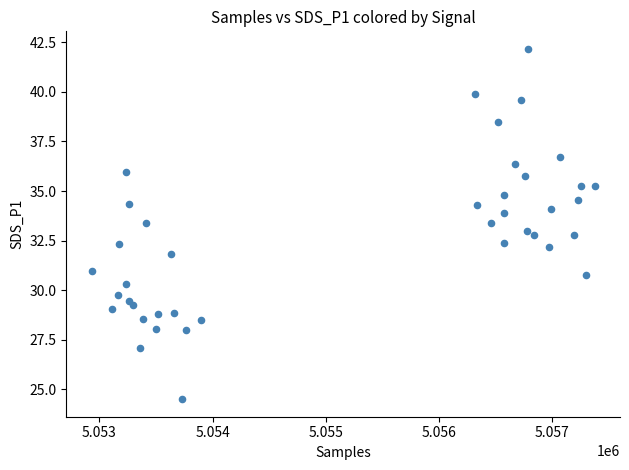

What is the range of X values (max minus min)?

4444.0